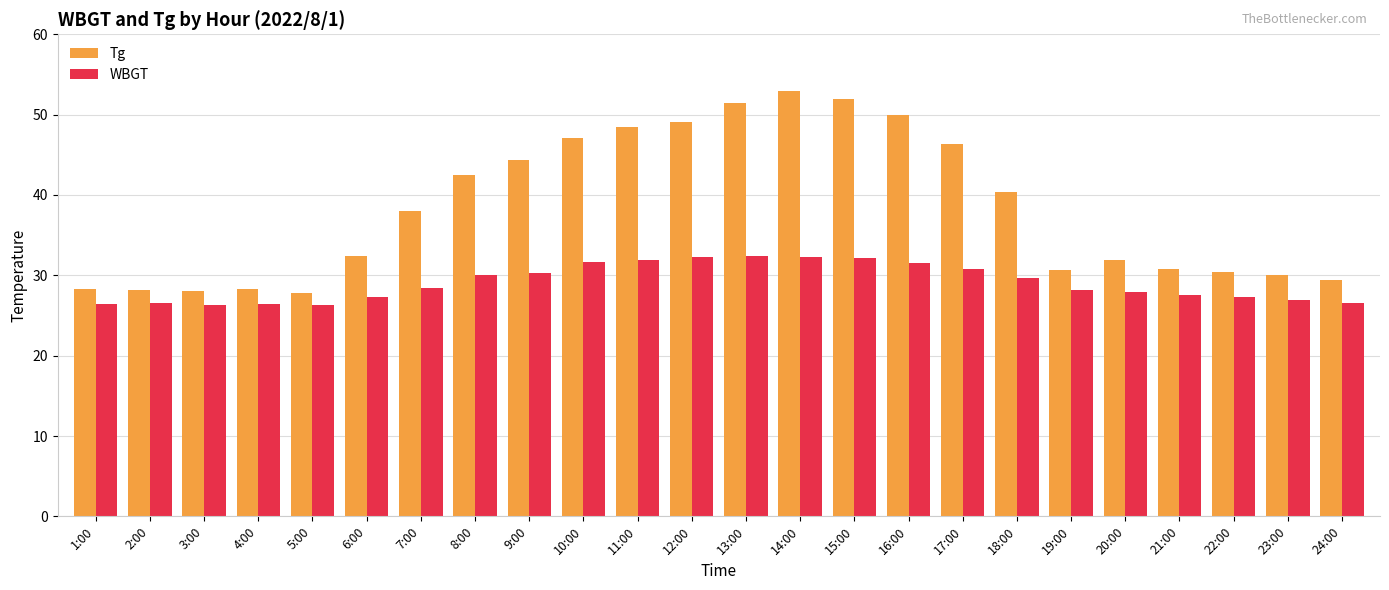

The WBGT series shows 8.2 at 2:00. True or false?

False